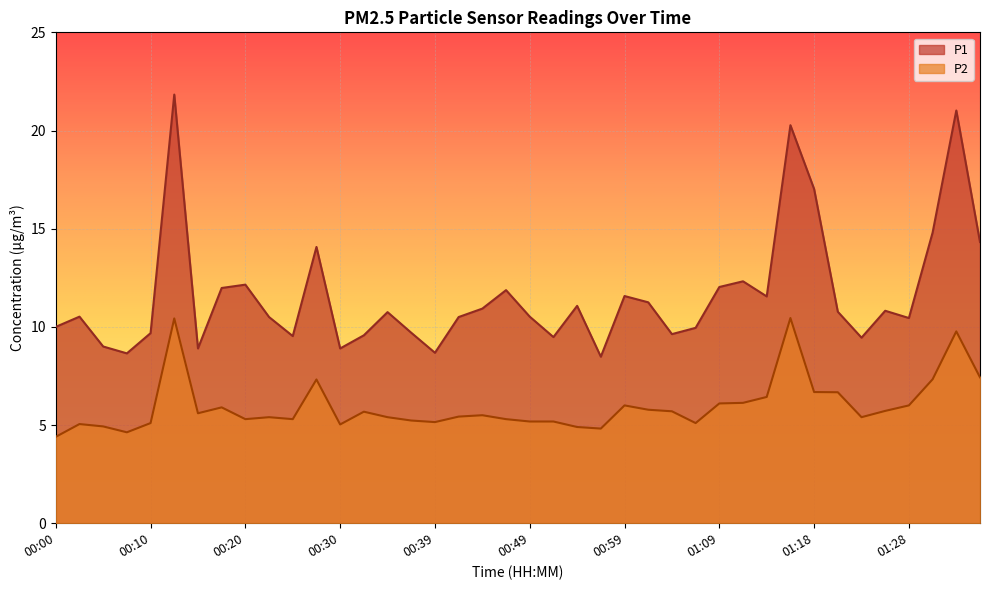

Does the chart display data point markers on the line(s)?

No